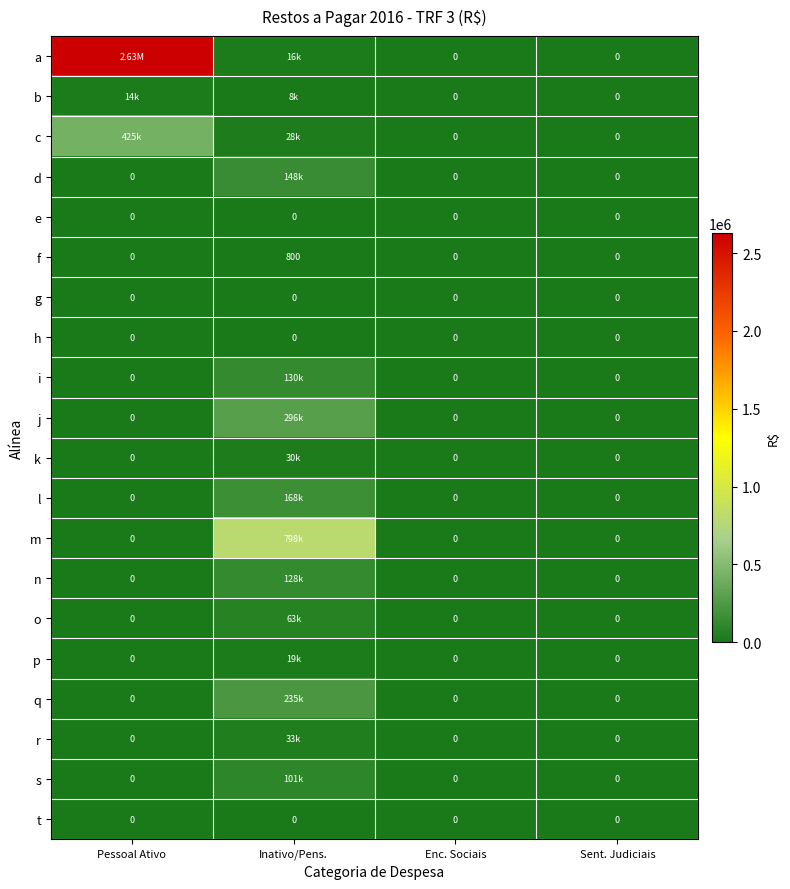

Rank the categories by n value from highest to lowest.

Inativo/Pens., Pessoal Ativo, Enc. Sociais, Sent. Judiciais